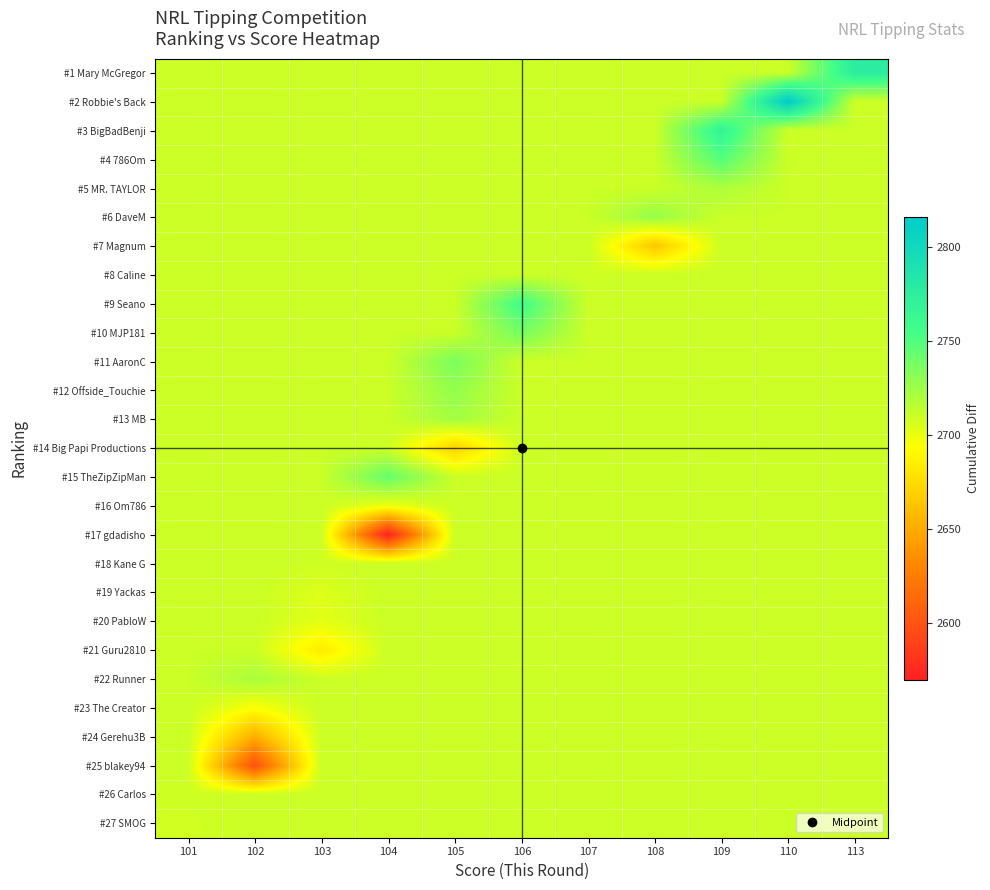

What is the greatest value displayed?

2816.0